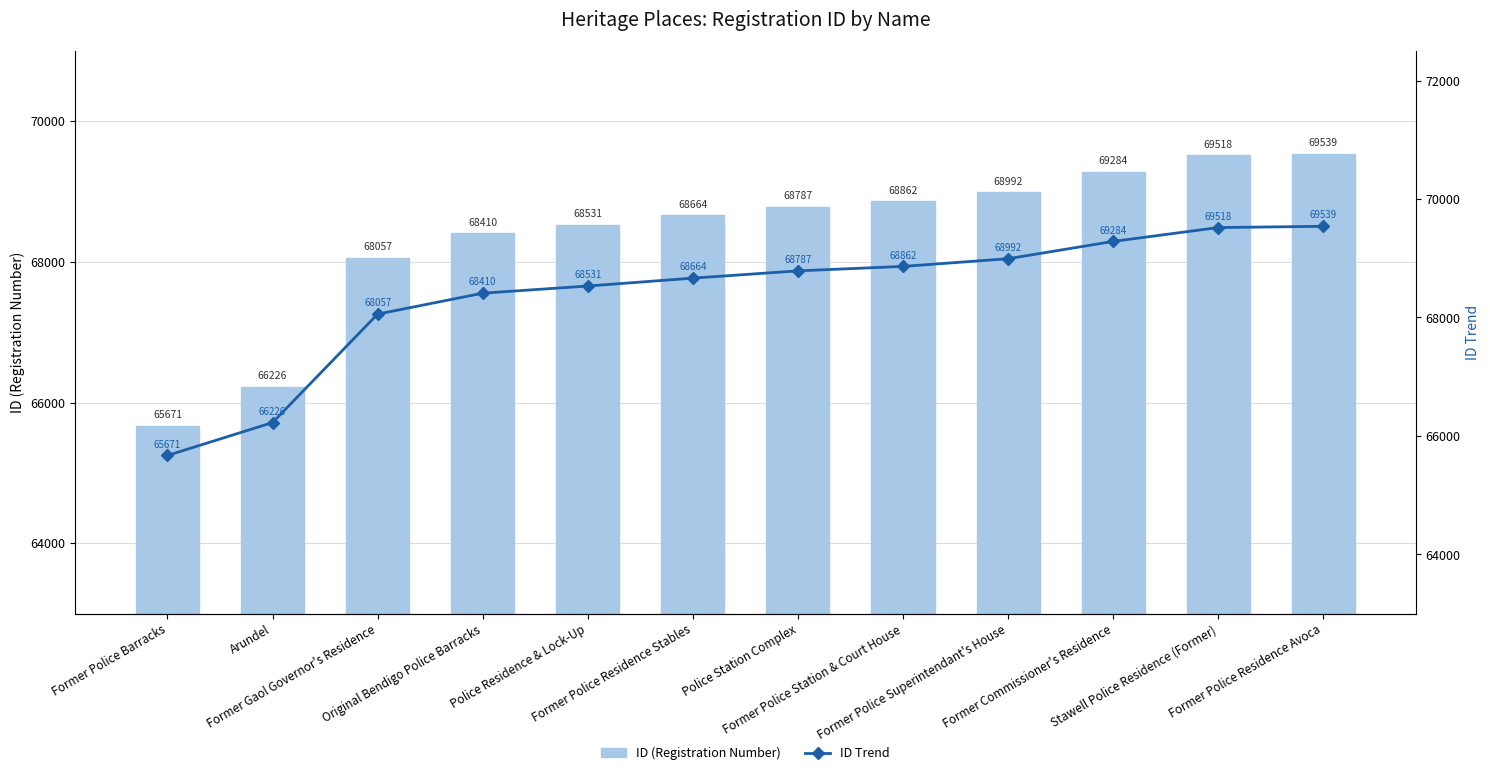

Is the value of ID Trend at Police Station Complex greater than the value of ID (Registration Number) at Former Police Residence Avoca?

No